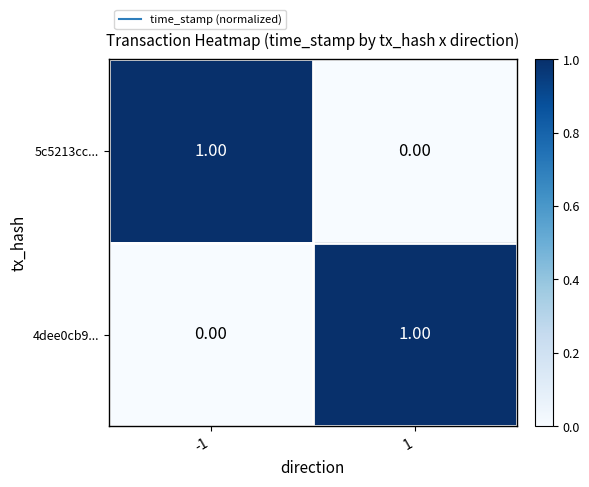

Rank the categories by 4dee0cb9... value from lowest to highest.

-1, 1